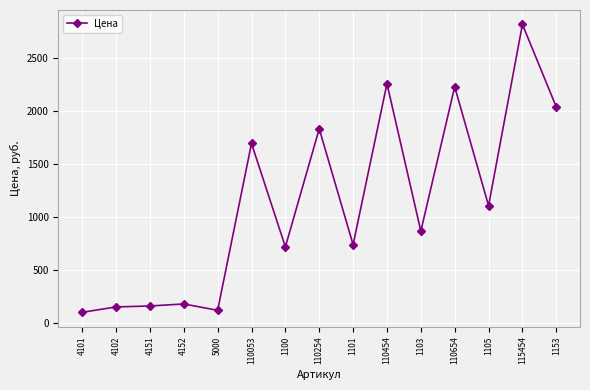

What is the change in value from 4152 to 115454?

+2640